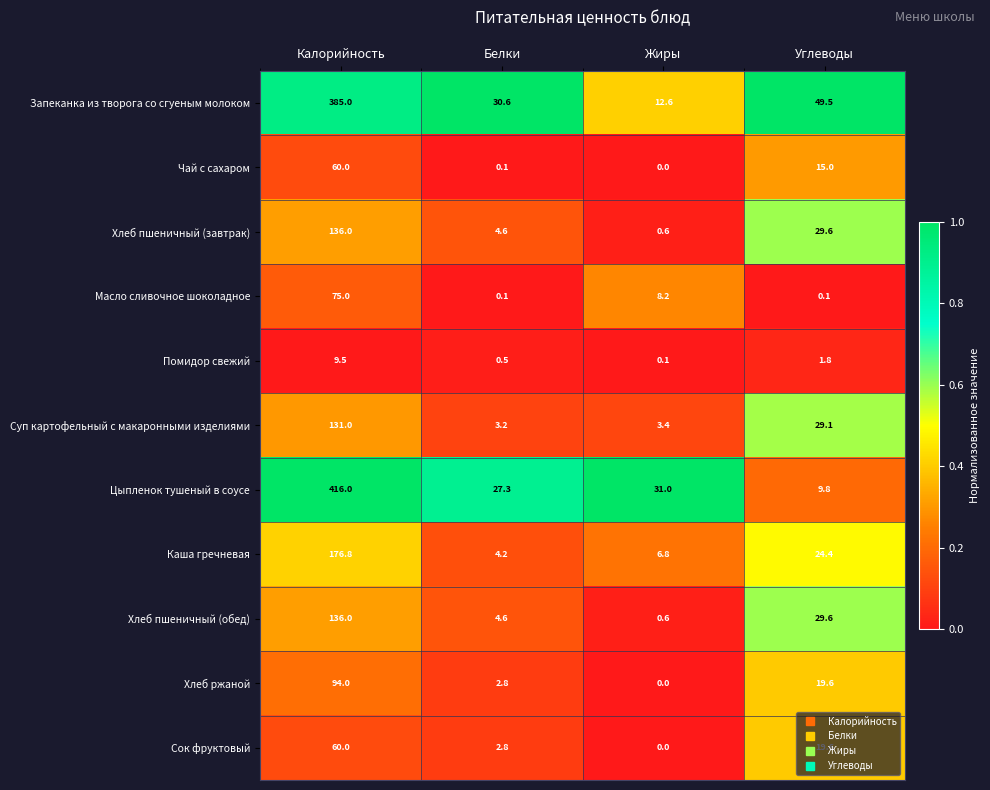

What is the difference between the Каша гречневая values at Белки and Калорийность?

172.6